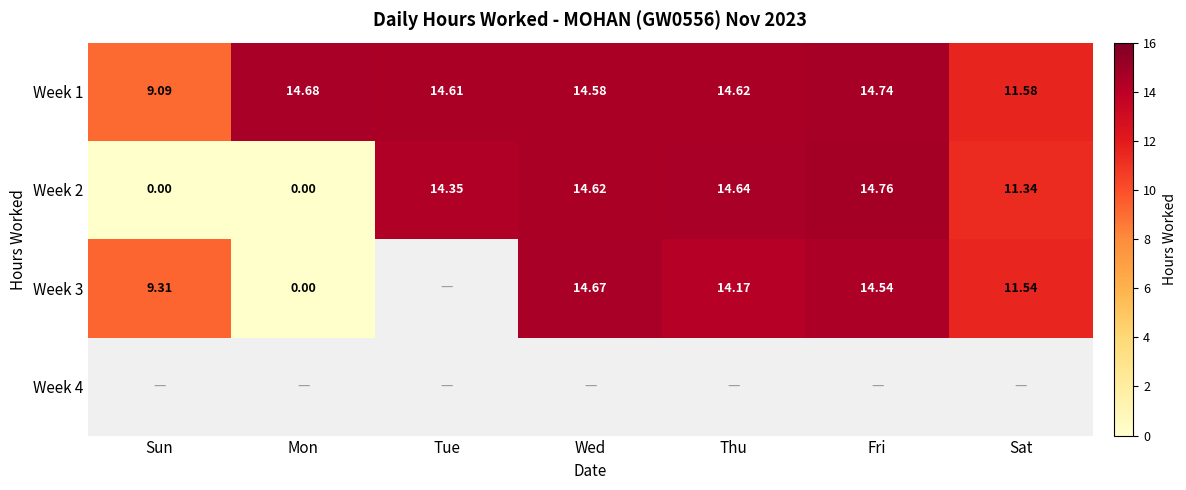

The Week 3 series shows 14.5 at Fri. True or false?

True